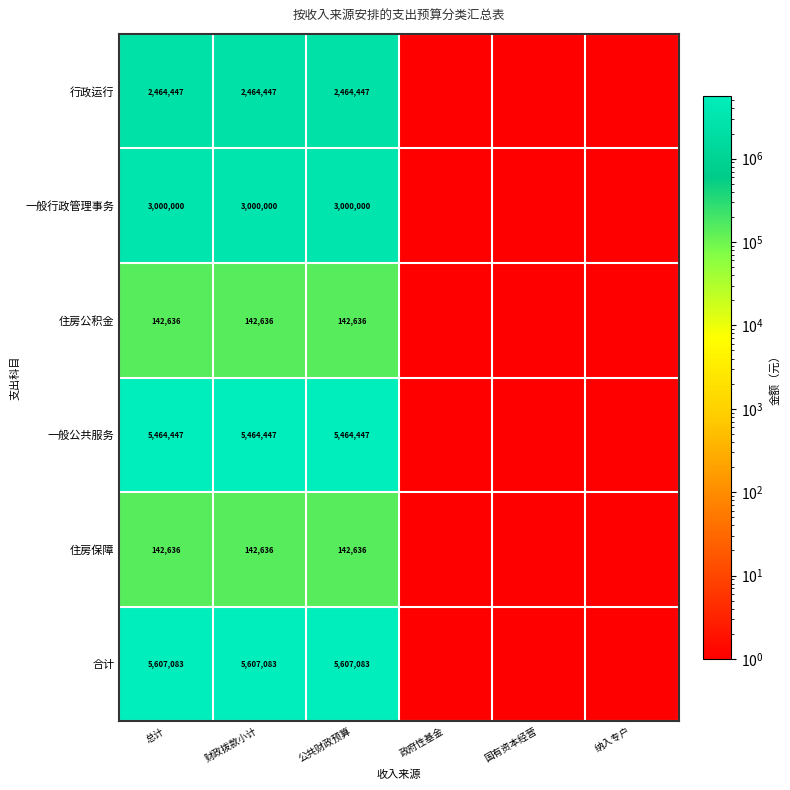

What is the difference between the highest and lowest values at 总计?

5464447